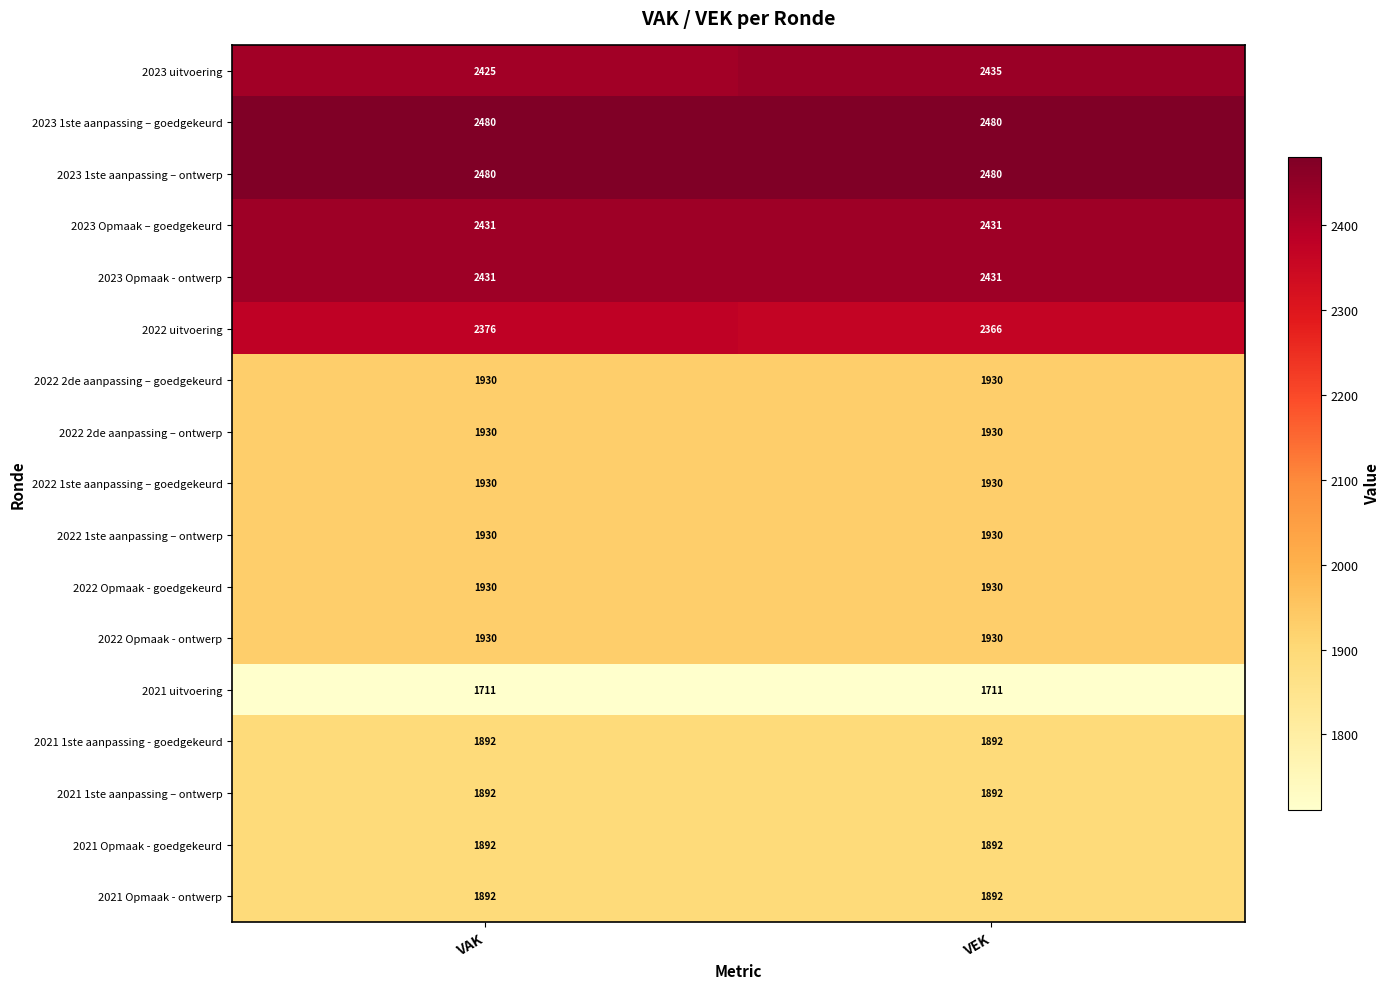

What is the spread (max minus min) of values at VEK?

769